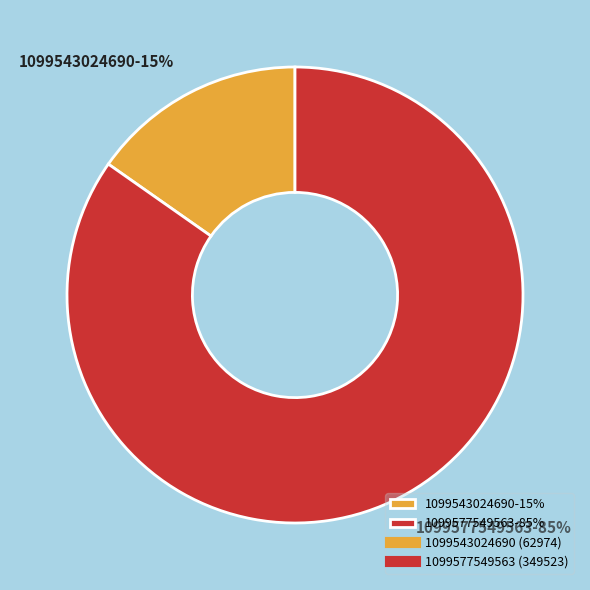

Combined, do 1099543024690 and 1099577549563 account for over 50%?

Yes